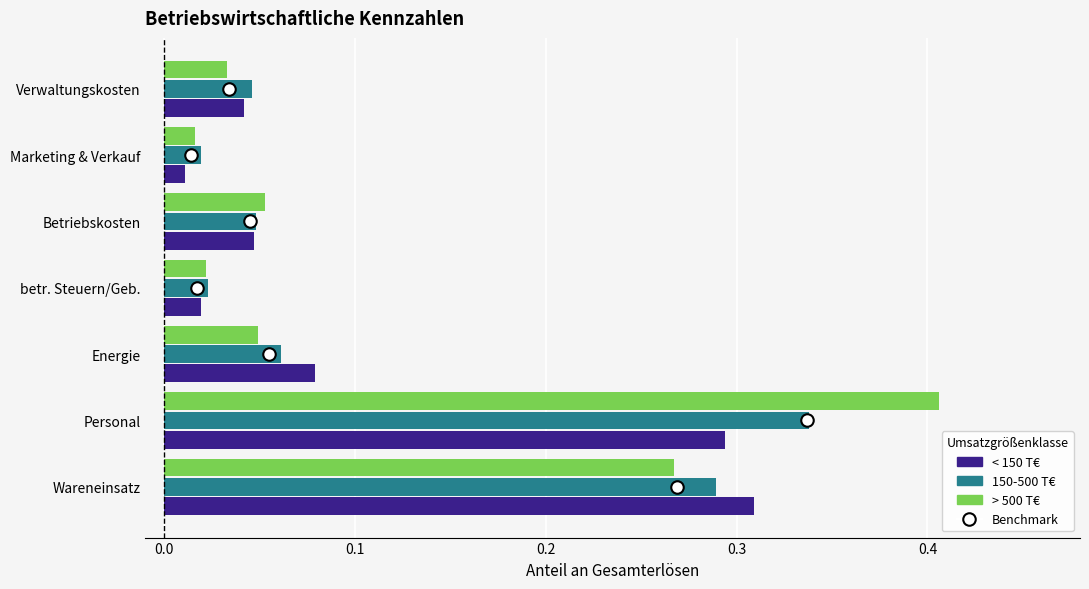

Which label corresponds to the largest value in the chart?

Personal